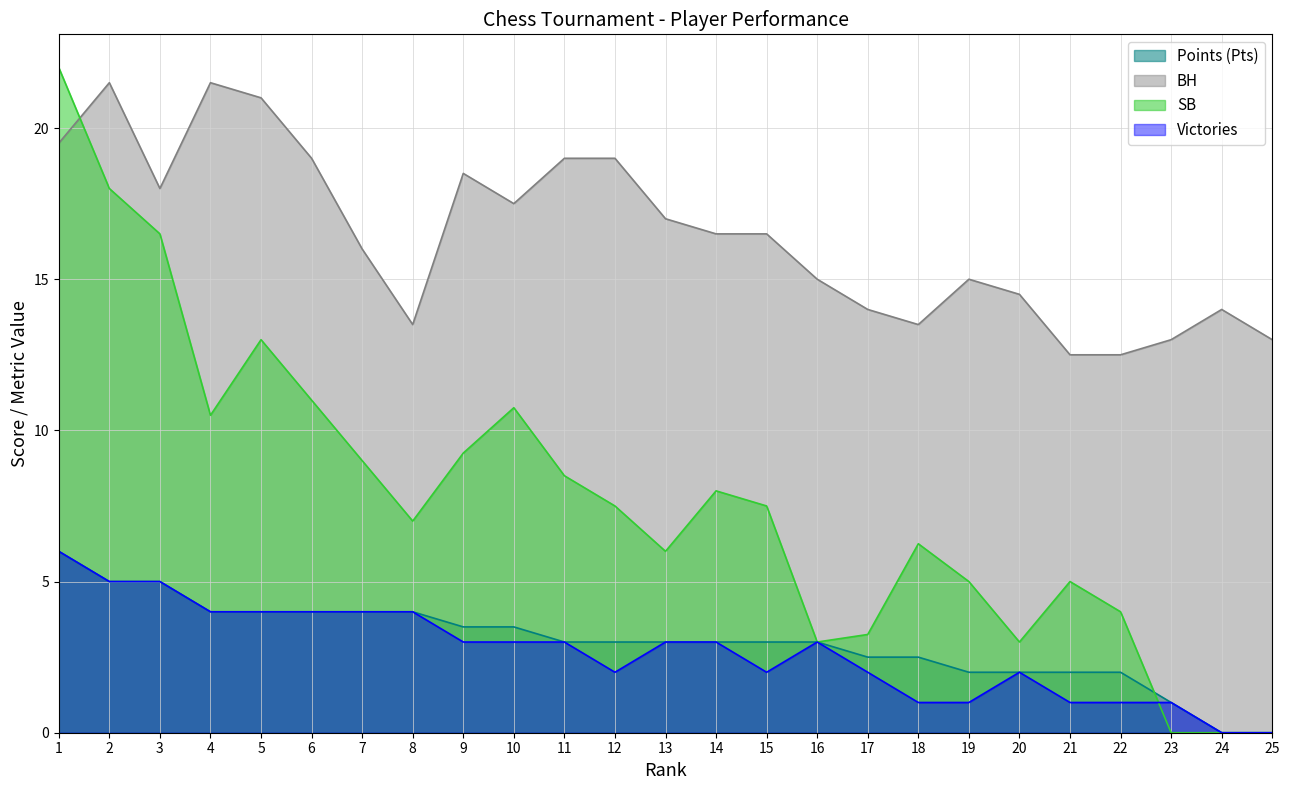

Reading left to right, list all the values displayed in this chart.

Points (Pts): 1=6.0	2=5.0	3=5.0	4=4.0	5=4.0	6=4.0	7=4.0	8=4.0	9=3.5	10=3.5	11=3.0	12=3.0	13=3.0	14=3.0	15=3.0	16=3.0	17=2.5	18=2.5	19=2.0	20=2.0	21=2.0	22=2.0	23=1.0	24=0.0	25=0.0
BH: 1=19.5	2=21.5	3=18.0	4=21.5	5=21.0	6=19.0	7=16.0	8=13.5	9=18.5	10=17.5	11=19.0	12=19.0	13=17.0	14=16.5	15=16.5	16=15.0	17=14.0	18=13.5	19=15.0	20=14.5	21=12.5	22=12.5	23=13.0	24=14.0	25=13.0
SB: 1=22.0	2=18.0	3=16.5	4=10.5	5=13.0	6=11.0	7=9.0	8=7.0	9=9.2	10=10.8	11=8.5	12=7.5	13=6.0	14=8.0	15=7.5	16=3.0	17=3.2	18=6.2	19=5.0	20=3.0	21=5.0	22=4.0	23=0.0	24=0.0	25=0.0
Victories: 1=6.0	2=5.0	3=5.0	4=4.0	5=4.0	6=4.0	7=4.0	8=4.0	9=3.0	10=3.0	11=3.0	12=2.0	13=3.0	14=3.0	15=2.0	16=3.0	17=2.0	18=1.0	19=1.0	20=2.0	21=1.0	22=1.0	23=1.0	24=0.0	25=0.0